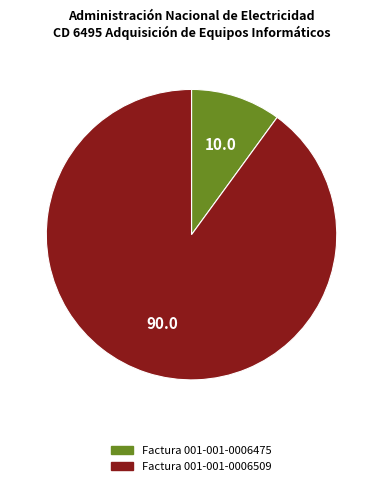

How many slices are in this pie chart?

2